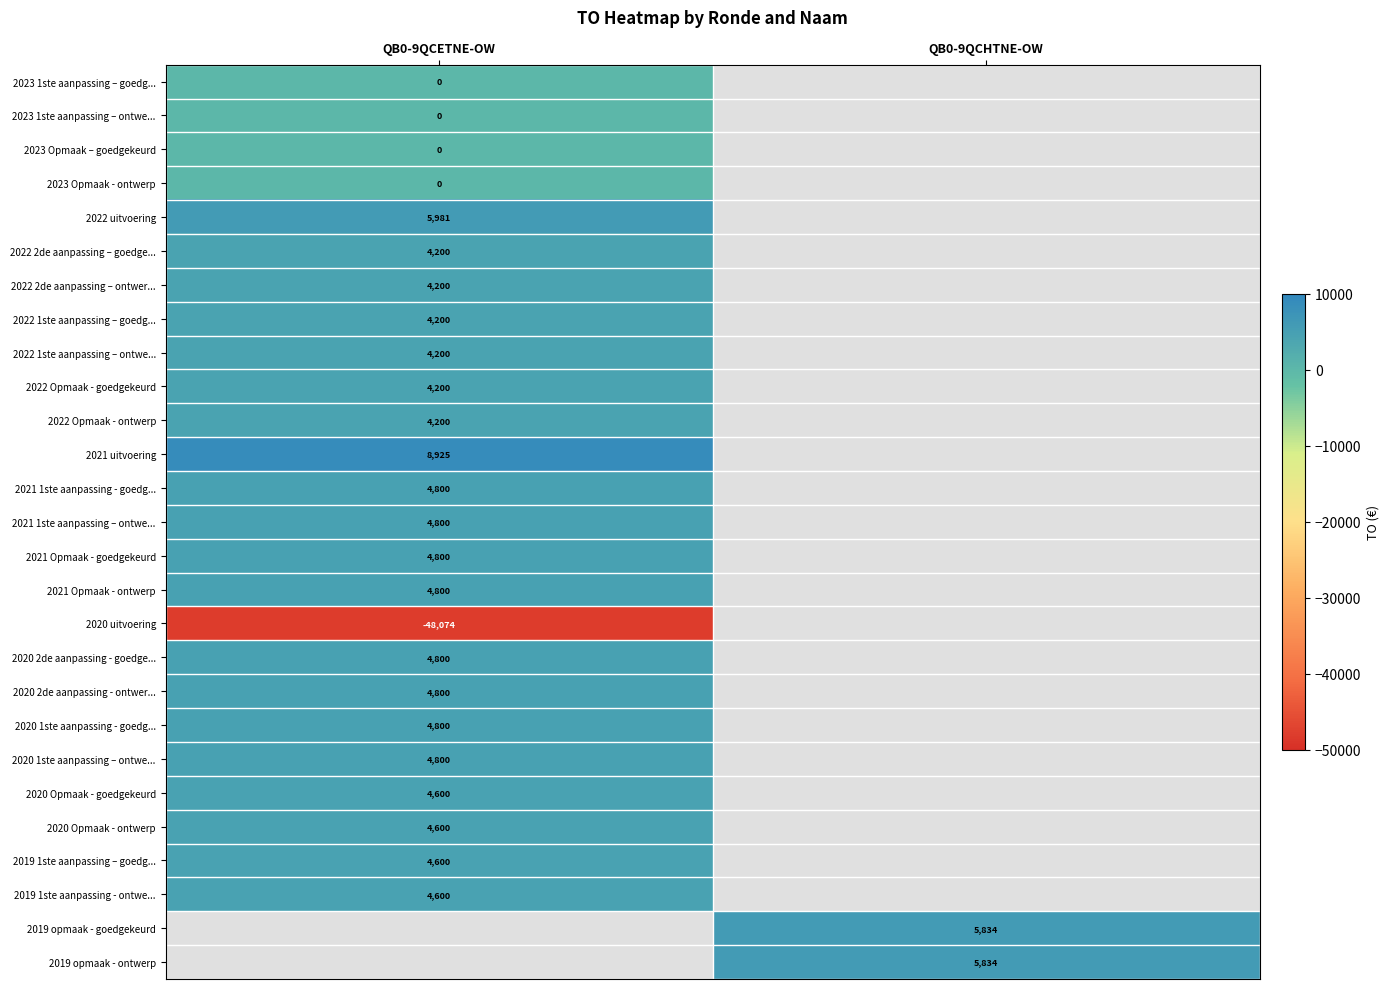

The value of 2022 1ste aanpassing – ontwe... at QB0-9QCETNE-OW is 4200. True or false?

True